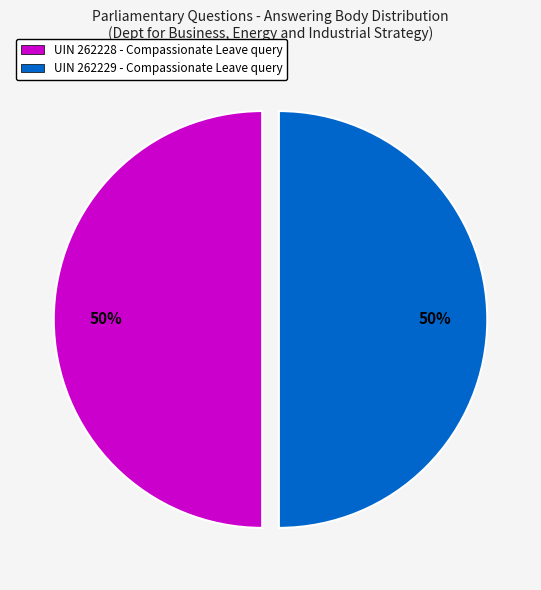

To the nearest percent, what is the average slice percentage?

50%